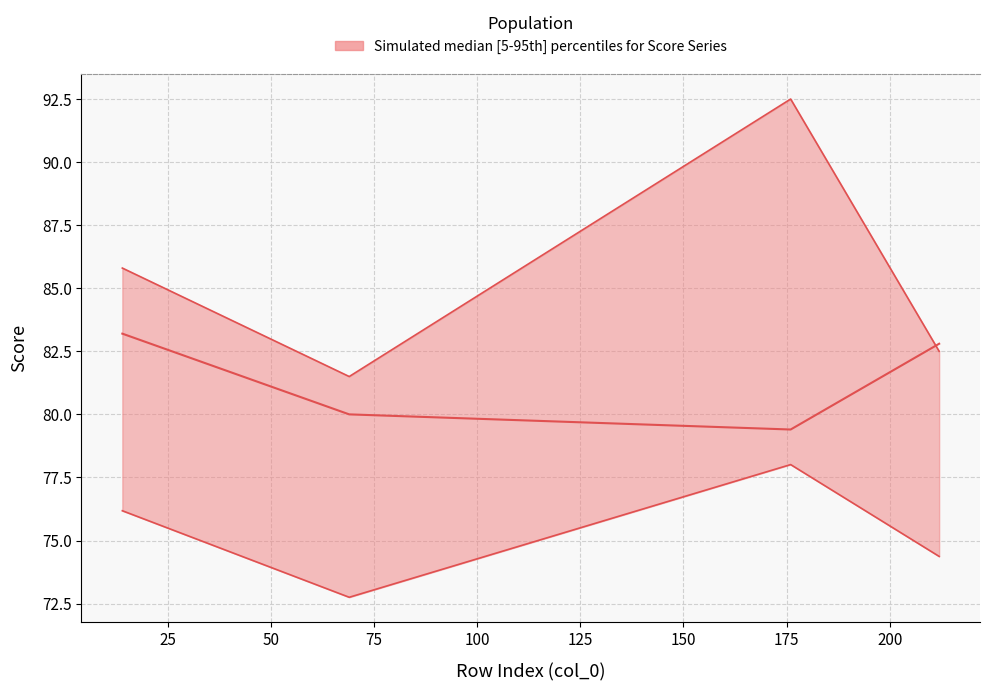

At 69, list the series in order from smallest to largest.

col_8 (lower), col_8 (median), col_8 (upper)